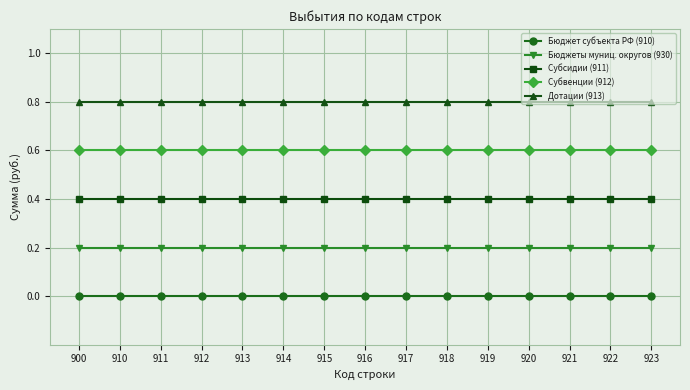

True or false: Субсидии (911) has a value of 0.4 at 910.

True